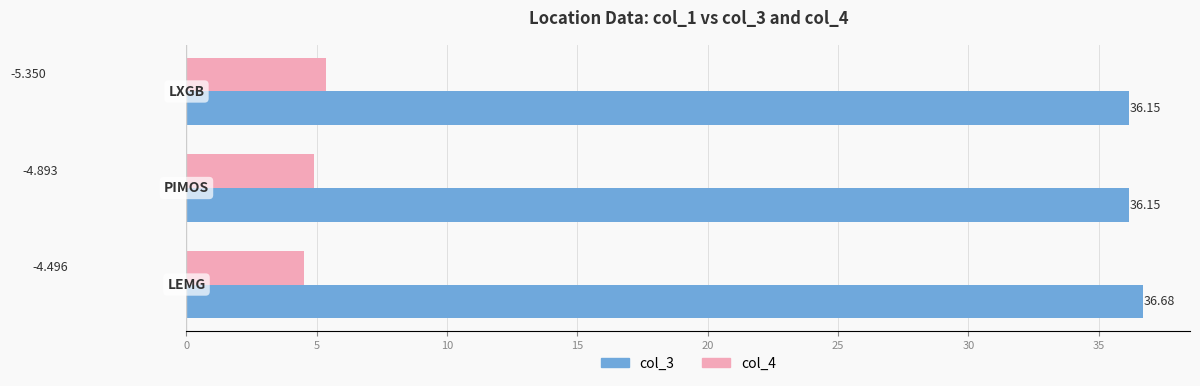

How many series are shown in this chart?

2